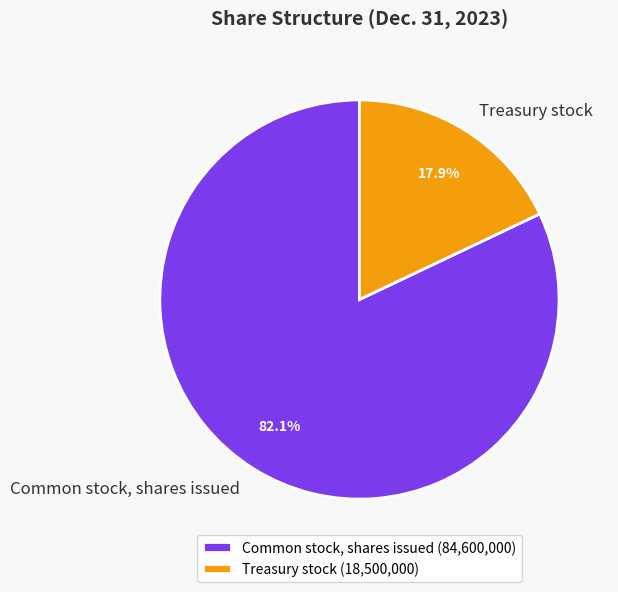

Is there any slice that represents more than half of the pie?

Yes